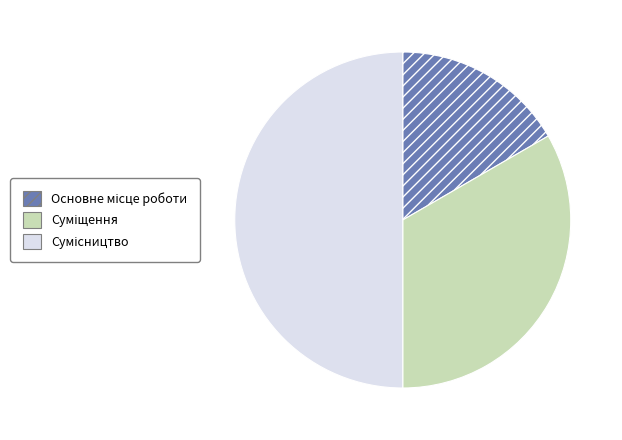

To the nearest percent, what is the difference between the largest and smallest slice percentages?

33%